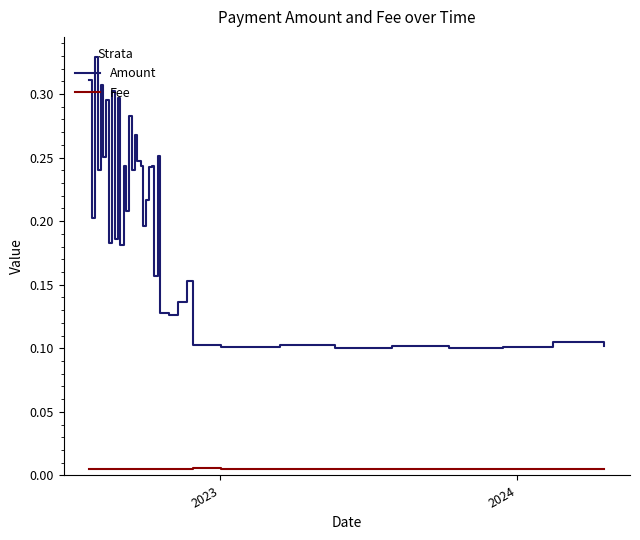

True or false: Amount and Fee intersect in this chart.

False